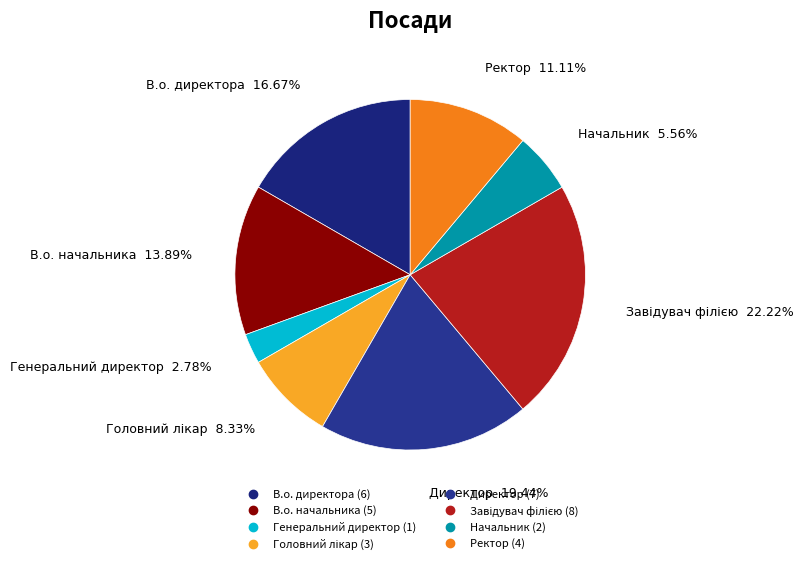

Does any single category account for the majority?

No